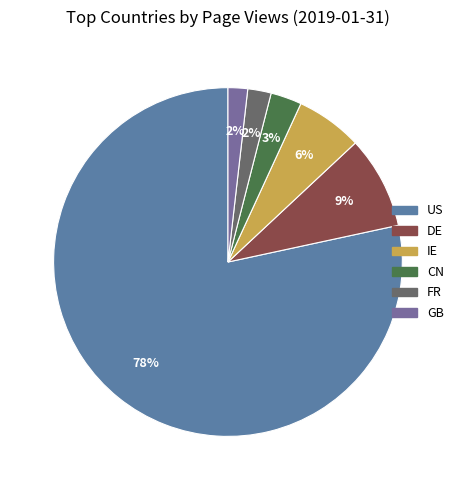

What is the total percentage of IE and GB?

8.0%